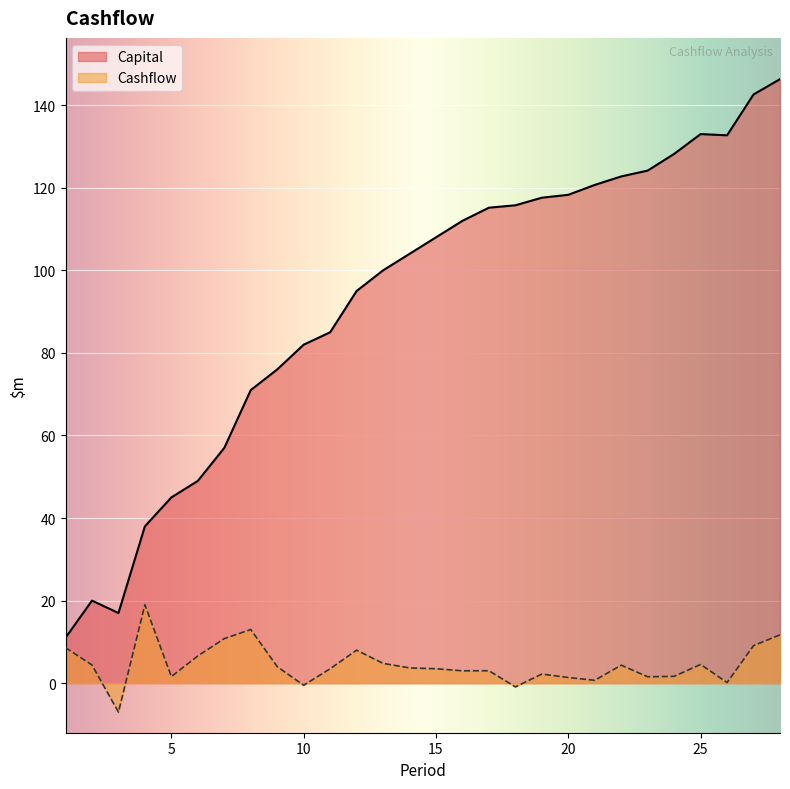

Reading left to right, list all the values displayed in this chart.

Capital: 11.0	20.0	17.0	38.0	45.0	49.0	57.0	71.0	76.0	82.0	85.0	95.0	100.0	104.0	108.0	112.0	115.2	115.8	117.6	118.3	120.7	122.8	124.2	128.2	133.0	132.7	142.6	146.3
Cashflow: 8.6	4.4	-7.0	19.0	1.6	6.6	10.8	13.0	4.0	-0.5	3.5	8.0	4.8	3.7	3.5	3.0	3.0	-0.9	2.2	1.4	0.7	4.4	1.6	1.7	4.5	0.1	9.1	11.7